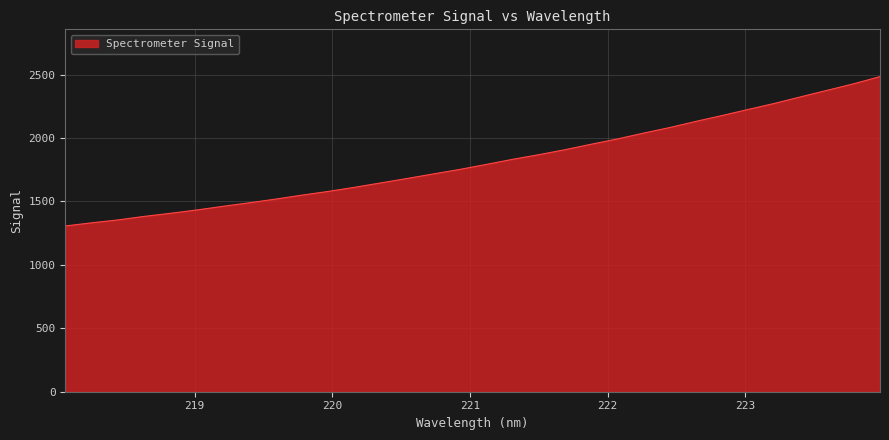

What is the greatest value displayed?

2483.5